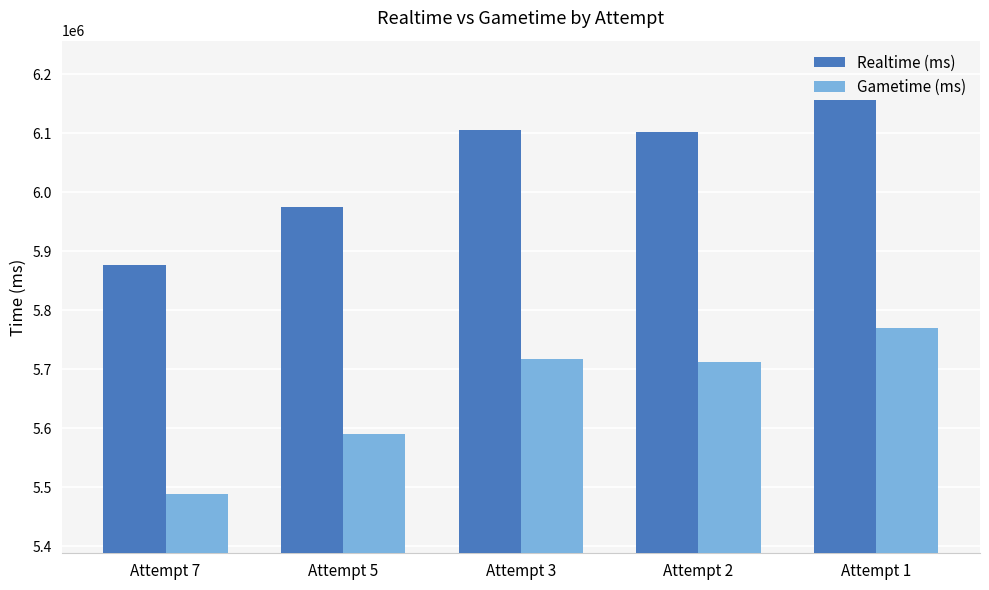

How many groups of bars are there?

5